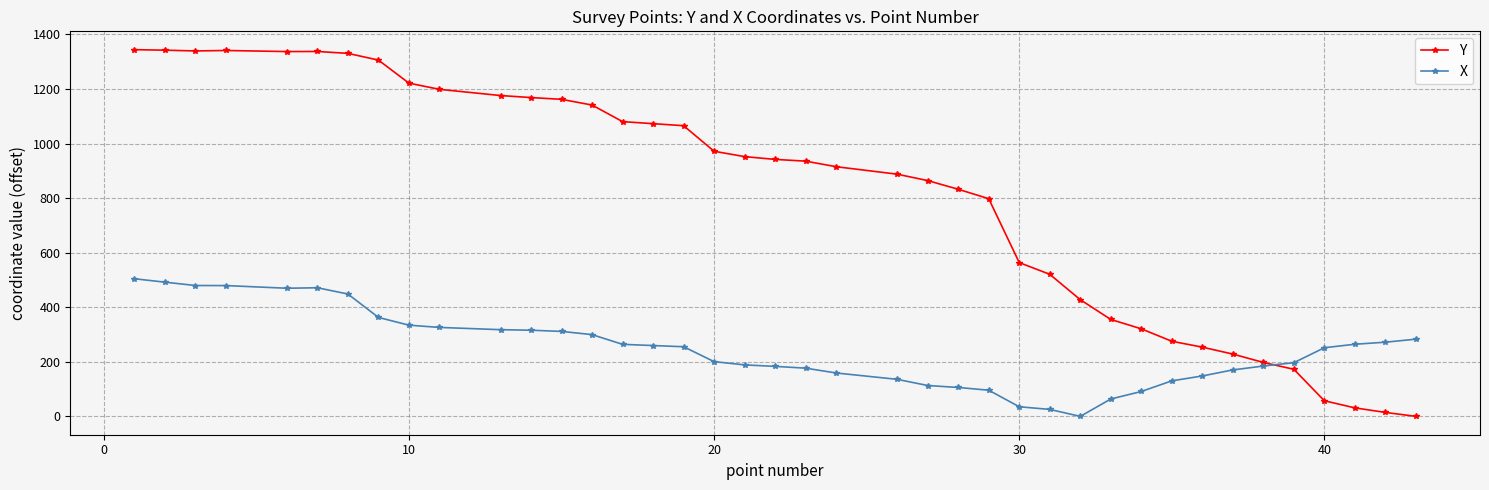

Rank the series by their average value, from lowest to highest.

X, Y